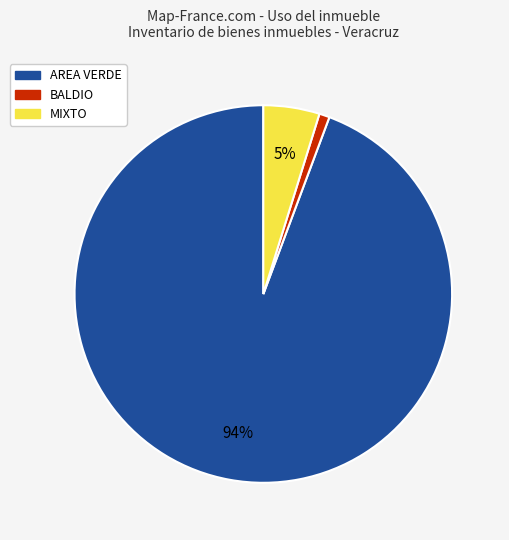

To the nearest percent, what is the difference between the largest and smallest slice percentages?

93%